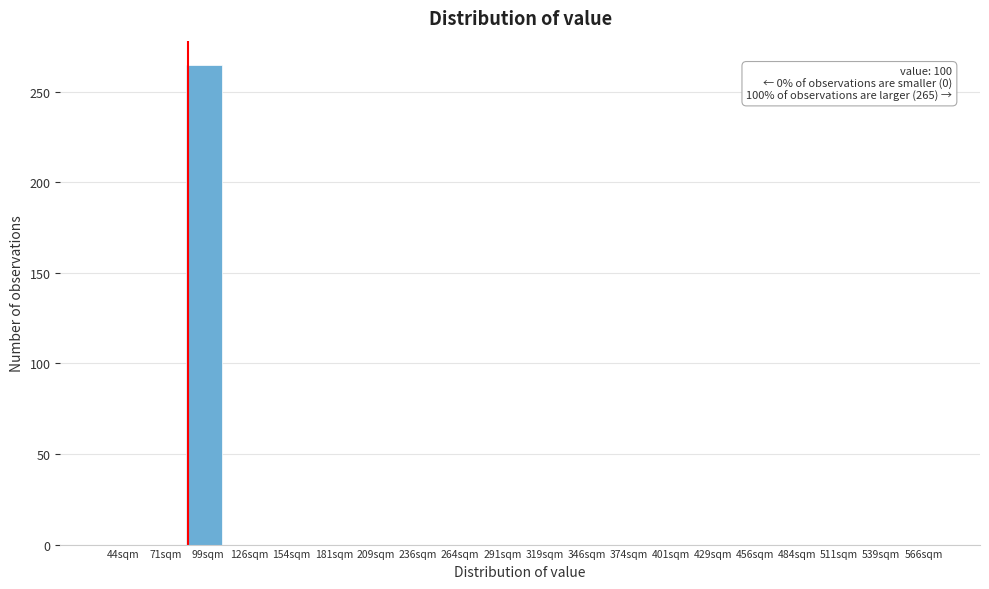

Reading left to right, extract all data points from this chart.

44sqm=0	71sqm=0	99sqm=265	126sqm=0	154sqm=0	181sqm=0	209sqm=0	236sqm=0	264sqm=0	291sqm=0	319sqm=0	346sqm=0	374sqm=0	401sqm=0	429sqm=0	456sqm=0	484sqm=0	511sqm=0	539sqm=0	566sqm=0